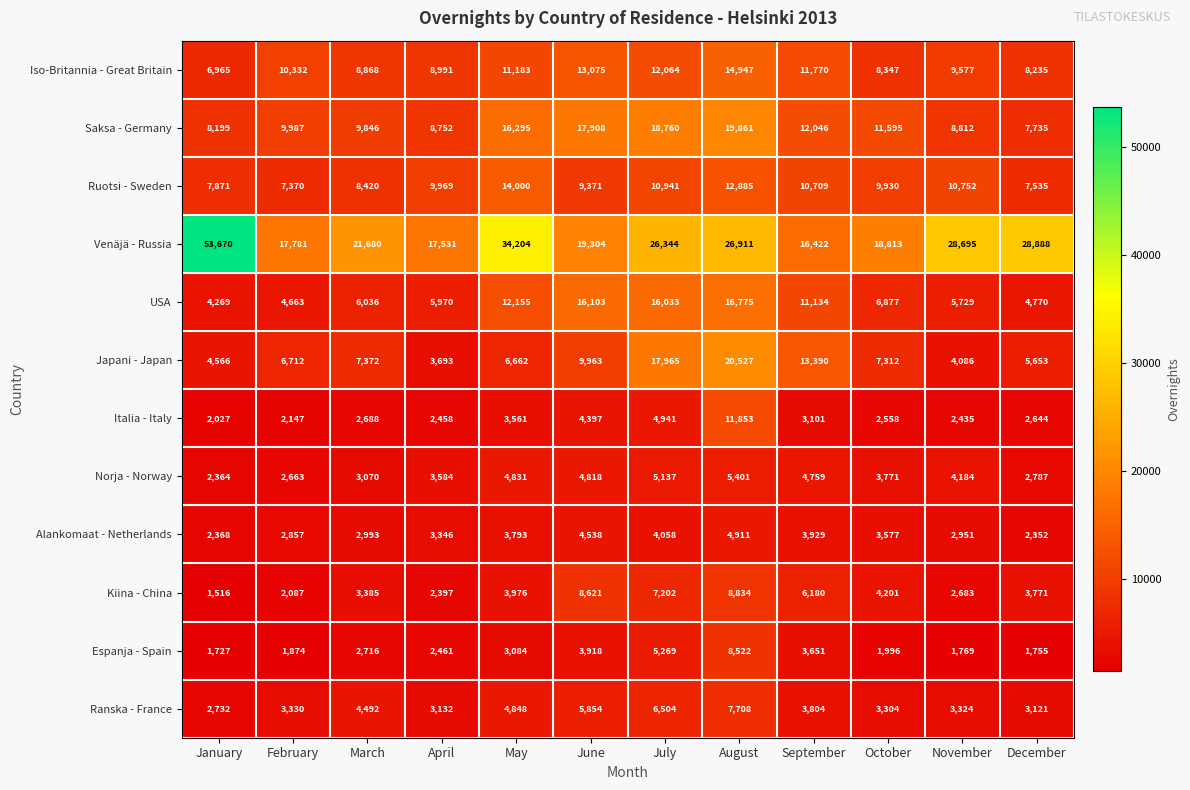

At how many categories does at least one series exceed 31408?

2